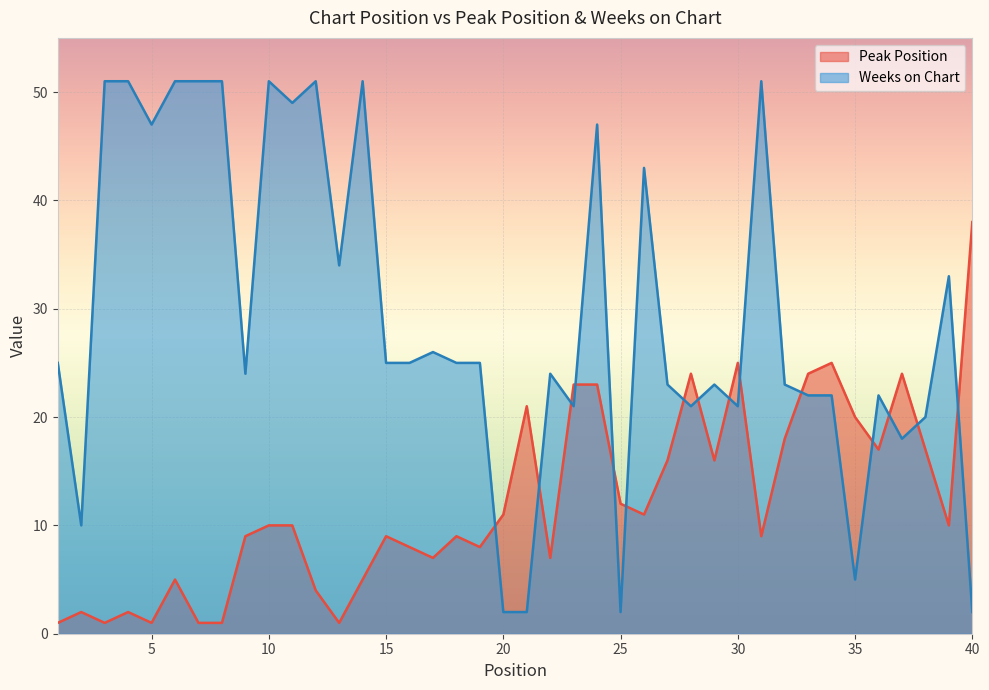

Reading left to right, what are all the values shown in this chart?

Peak Position: 1	2	1	2	1	5	1	1	9	10	10	4	1	5	9	8	7	9	8	11	21	7	23	23	12	11	16	24	16	25	9	18	24	25	20	17	24	17	10	38
Weeks on Chart: 25	10	51	51	47	51	51	51	24	51	49	51	34	51	25	25	26	25	25	2	2	24	21	47	2	43	23	21	23	21	51	23	22	22	5	22	18	20	33	2